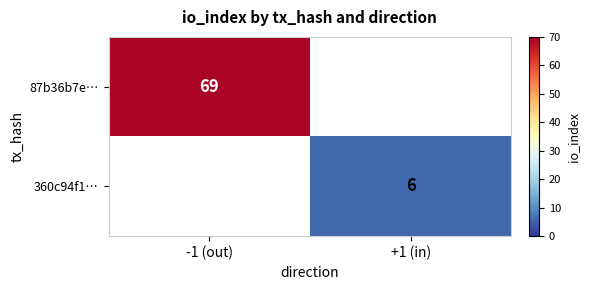

Count the number of categories in the chart.

2